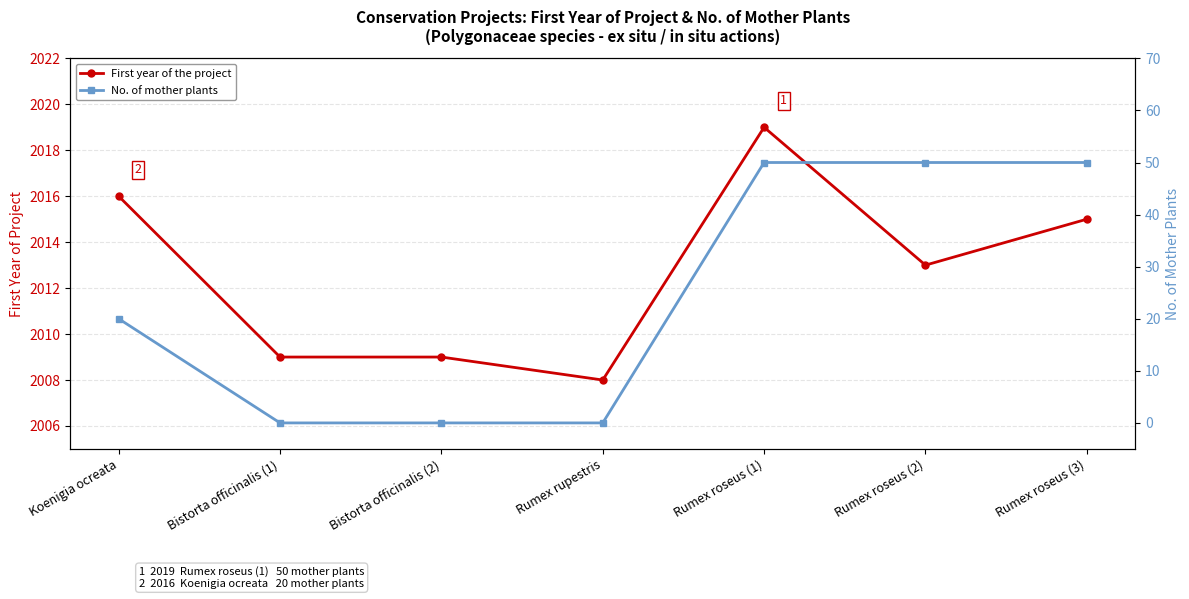

What is the sum of all No. of mother plants values?

170